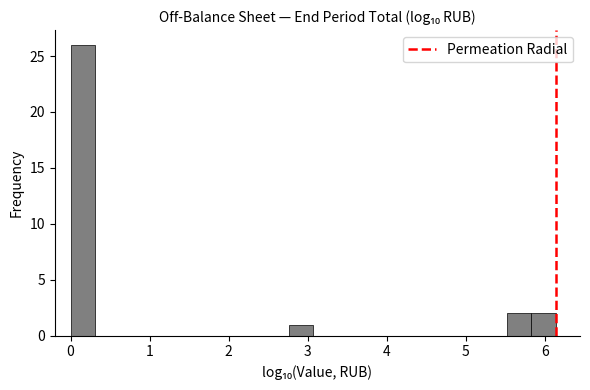

Around what value on the x-axis is the tallest bar? Give the approximate position of its centre, as read against the axis.

0.2